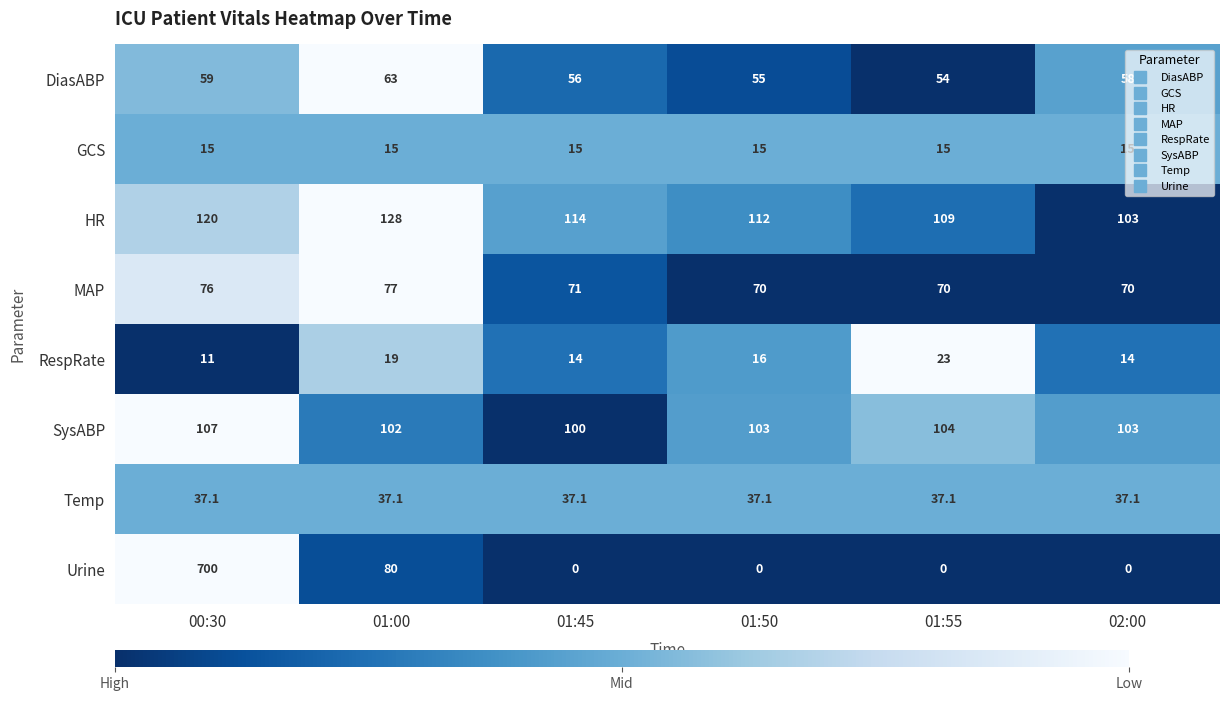

Which series has the widest spread of values?

Urine